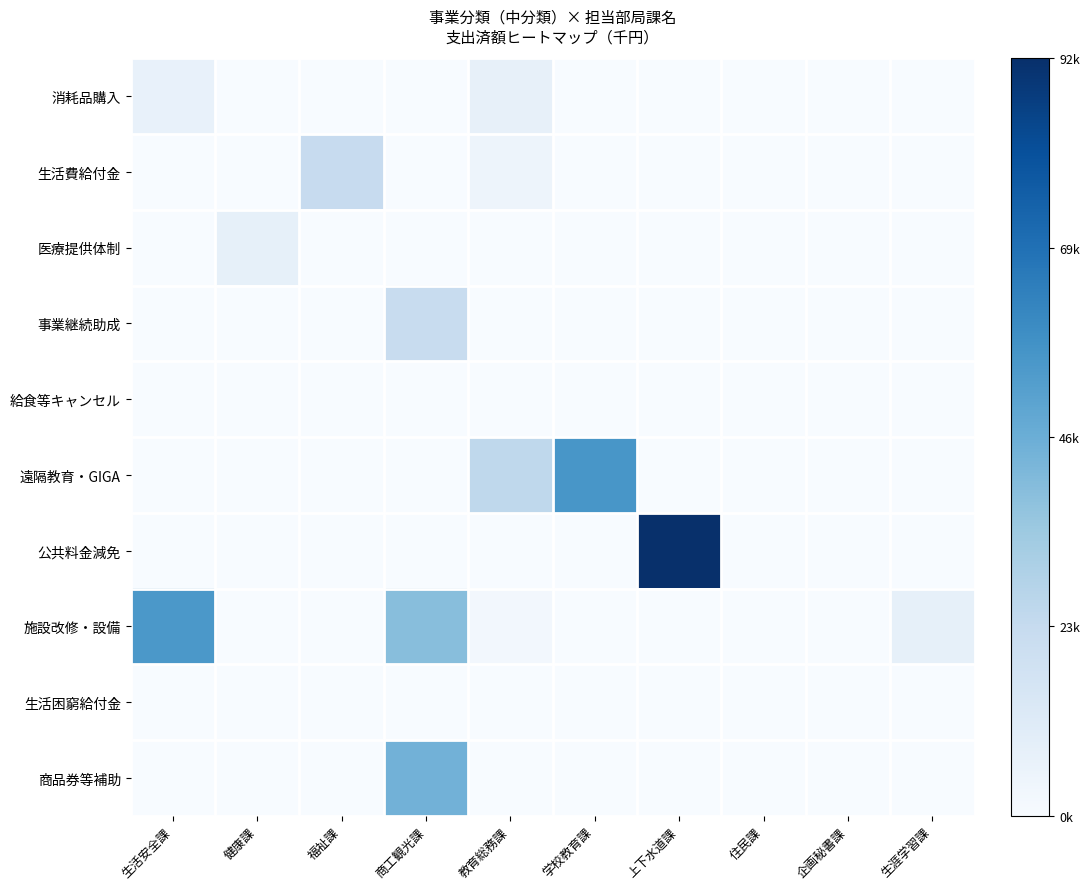

Reading right to left, extract all data points from this chart.

消耗品購入: 生涯学習課=0.0	企画秘書課=0.0	住民課=0.0	上下水道課=0.0	学校教育課=0.0	教育総務課=0.1	商工観光課=0.0	福祉課=0.0	健康課=0.0	生活安全課=0.1
生活費給付金: 生涯学習課=0.0	企画秘書課=0.0	住民課=0.0	上下水道課=0.0	学校教育課=0.0	教育総務課=0.1	商工観光課=0.0	福祉課=0.2	健康課=0.0	生活安全課=0.0
医療提供体制: 生涯学習課=0.0	企画秘書課=0.0	住民課=0.0	上下水道課=0.0	学校教育課=0.0	教育総務課=0.0	商工観光課=0.0	福祉課=0.0	健康課=0.1	生活安全課=0.0
事業継続助成: 生涯学習課=0.0	企画秘書課=0.0	住民課=0.0	上下水道課=0.0	学校教育課=0.0	教育総務課=0.0	商工観光課=0.2	福祉課=0.0	健康課=0.0	生活安全課=0.0
給食等キャンセル: 生涯学習課=0.0	企画秘書課=0.0	住民課=0.0	上下水道課=0.0	学校教育課=0.0	教育総務課=0.0	商工観光課=0.0	福祉課=0.0	健康課=0.0	生活安全課=0.0
遠隔教育・GIGA: 生涯学習課=0.0	企画秘書課=0.0	住民課=0.0	上下水道課=0.0	学校教育課=0.6	教育総務課=0.3	商工観光課=0.0	福祉課=0.0	健康課=0.0	生活安全課=0.0
公共料金減免: 生涯学習課=0.0	企画秘書課=0.0	住民課=0.0	上下水道課=1.0	学校教育課=0.0	教育総務課=0.0	商工観光課=0.0	福祉課=0.0	健康課=0.0	生活安全課=0.0
施設改修・設備: 生涯学習課=0.1	企画秘書課=0.0	住民課=0.0	上下水道課=0.0	学校教育課=0.0	教育総務課=0.0	商工観光課=0.4	福祉課=0.0	健康課=0.0	生活安全課=0.6
生活困窮給付金: 生涯学習課=0.0	企画秘書課=0.0	住民課=0.0	上下水道課=0.0	学校教育課=0.0	教育総務課=0.0	商工観光課=0.0	福祉課=0.0	健康課=0.0	生活安全課=0.0
商品券等補助: 生涯学習課=0.0	企画秘書課=0.0	住民課=0.0	上下水道課=0.0	学校教育課=0.0	教育総務課=0.0	商工観光課=0.5	福祉課=0.0	健康課=0.0	生活安全課=0.0